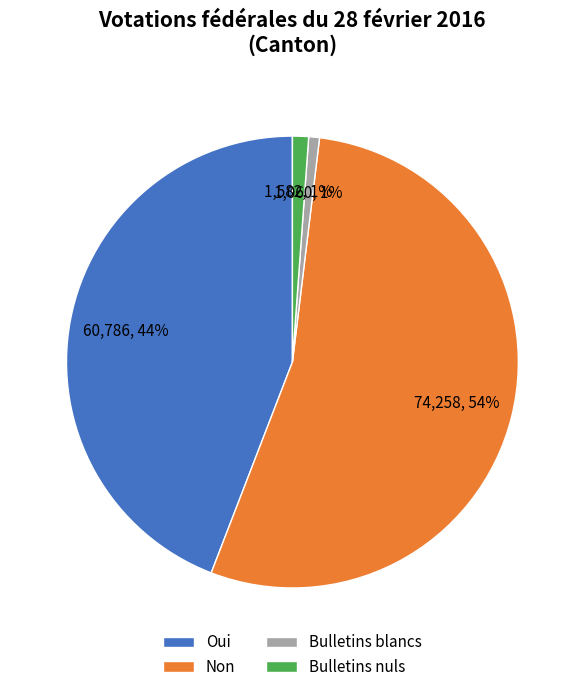

What percentage is the Non slice, to the nearest percent?

54%